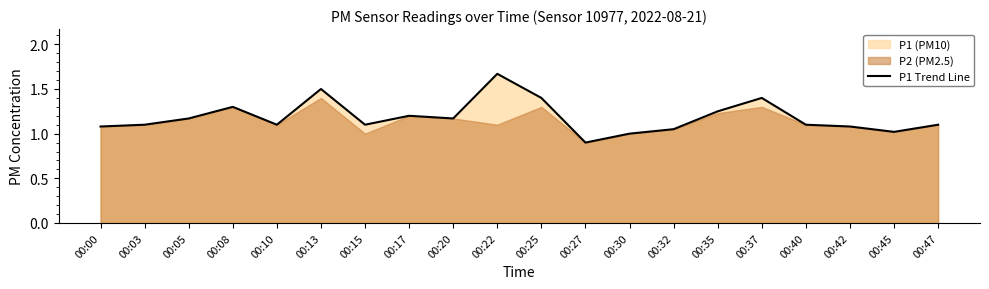

Does the chart have visible grid lines?

No